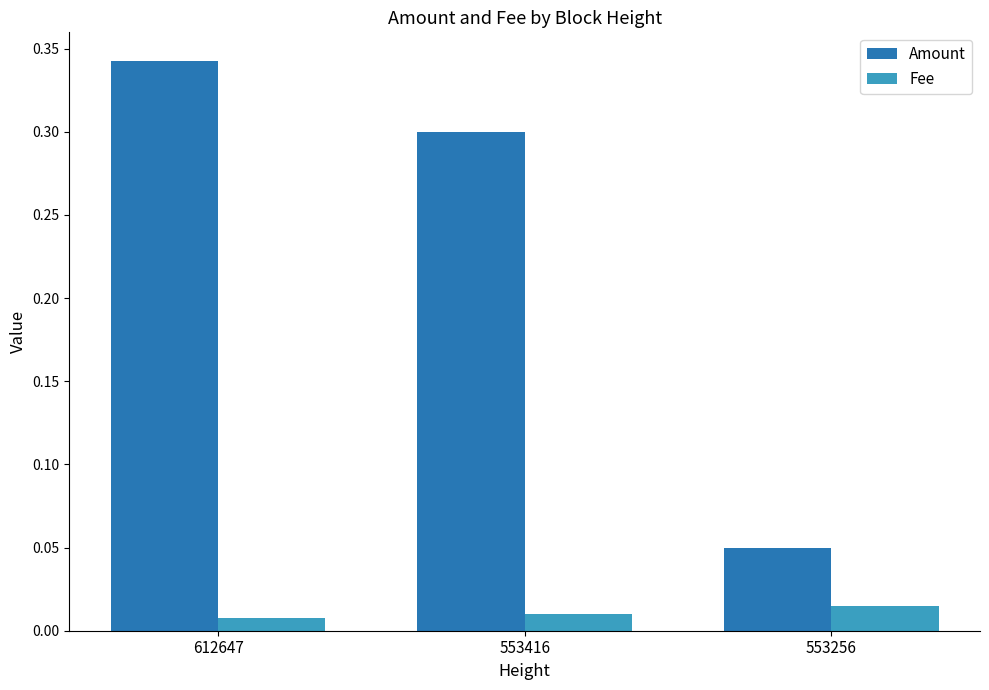

What are all the series names shown in the legend?

Amount, Fee